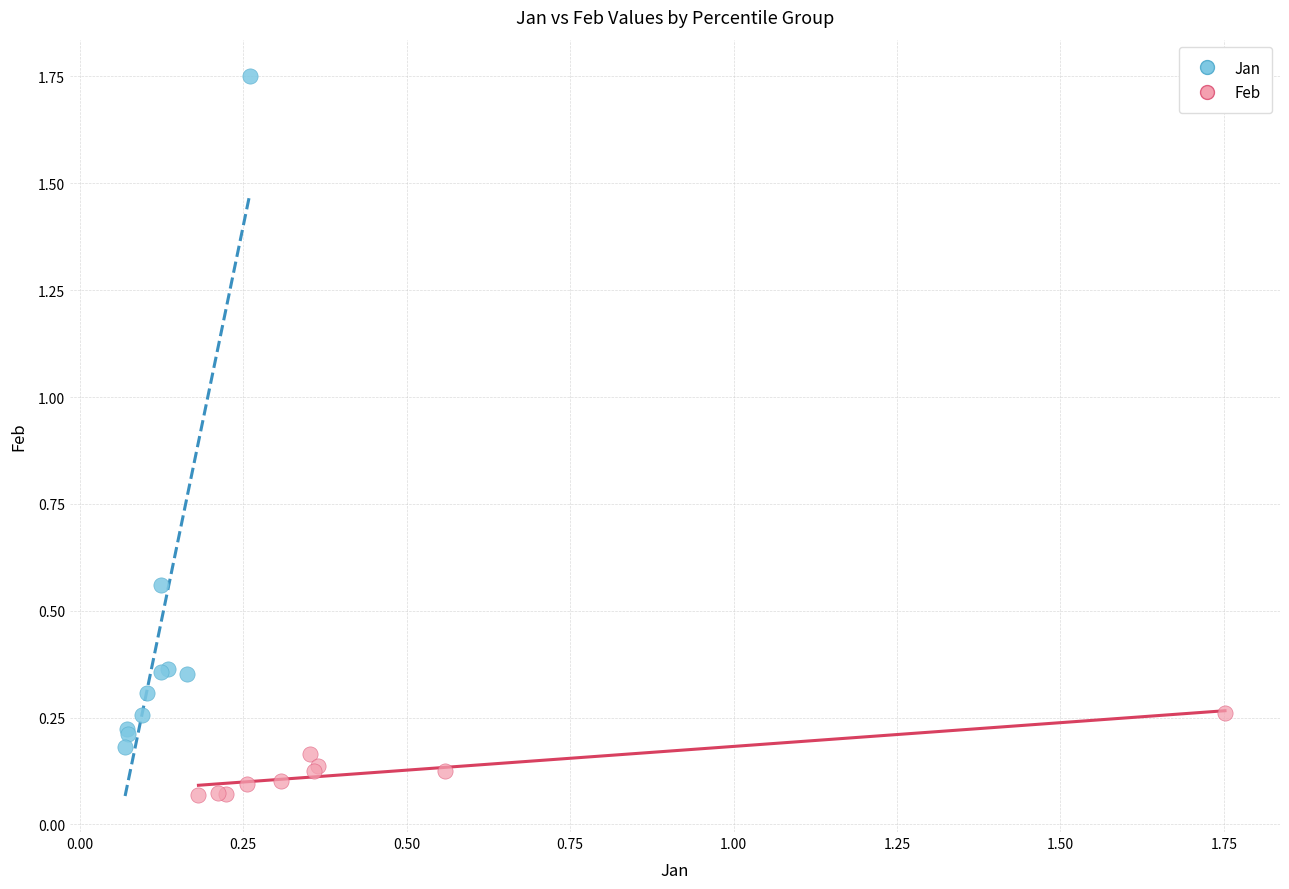

Which series has the largest Y range (max minus min)?

Jan